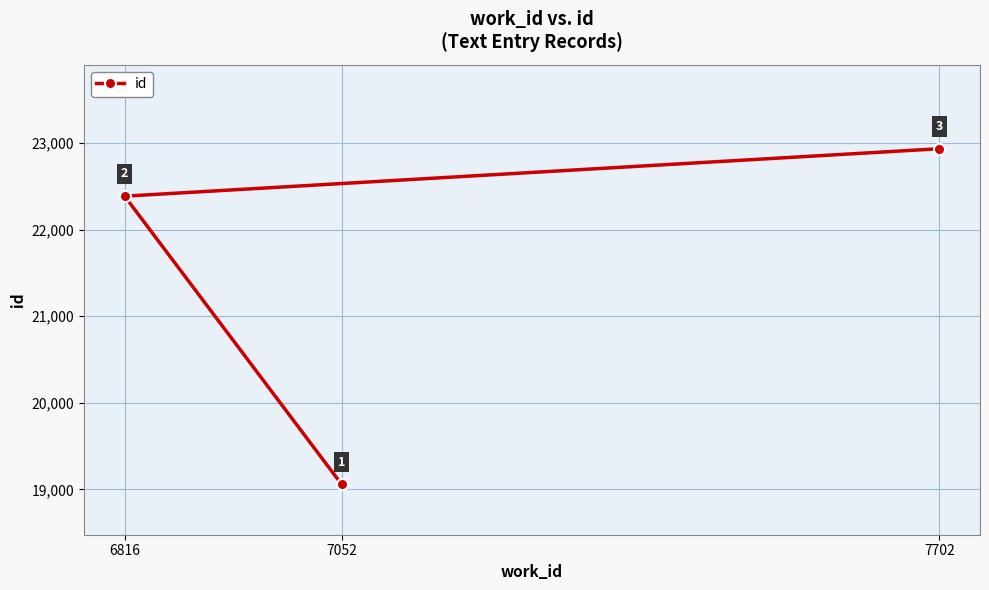

What value does the data have at 6816?

22387